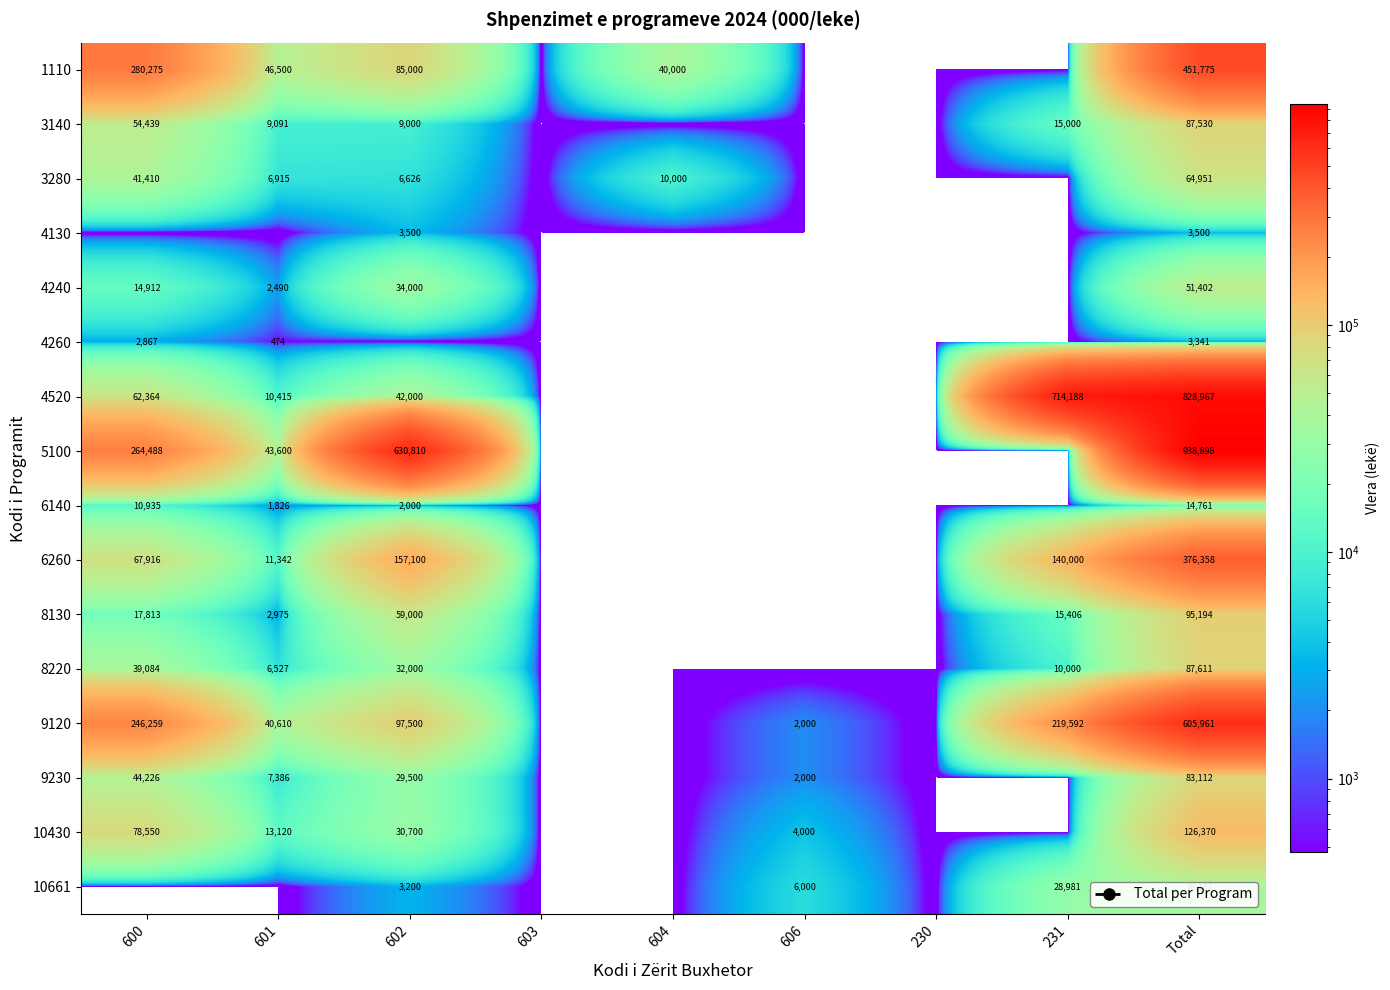

Is it true that 3280 equals 5299 at 604?

False